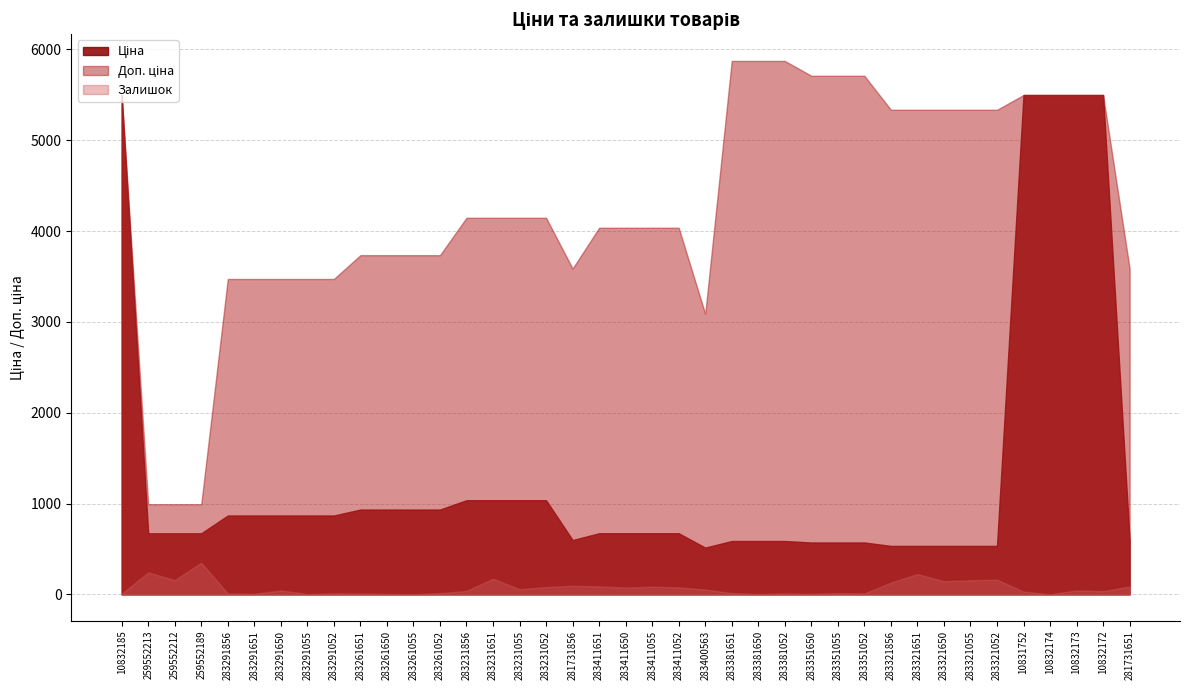

What is the approximate value of Ціна at 283261052?

933.5